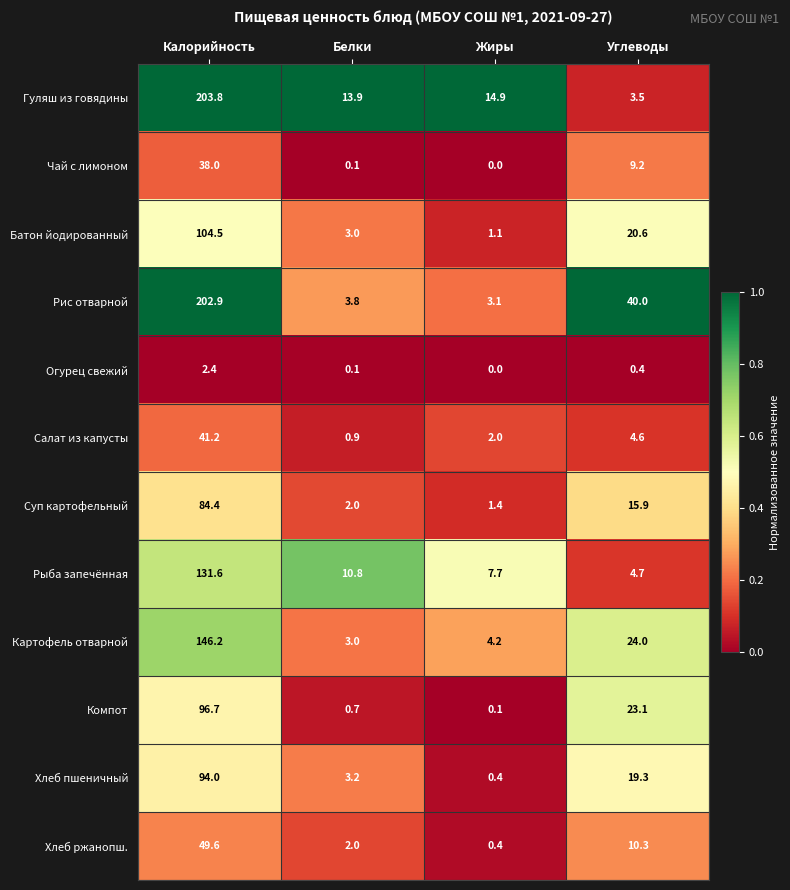

At which category is the sum across all series the highest?

Калорийность